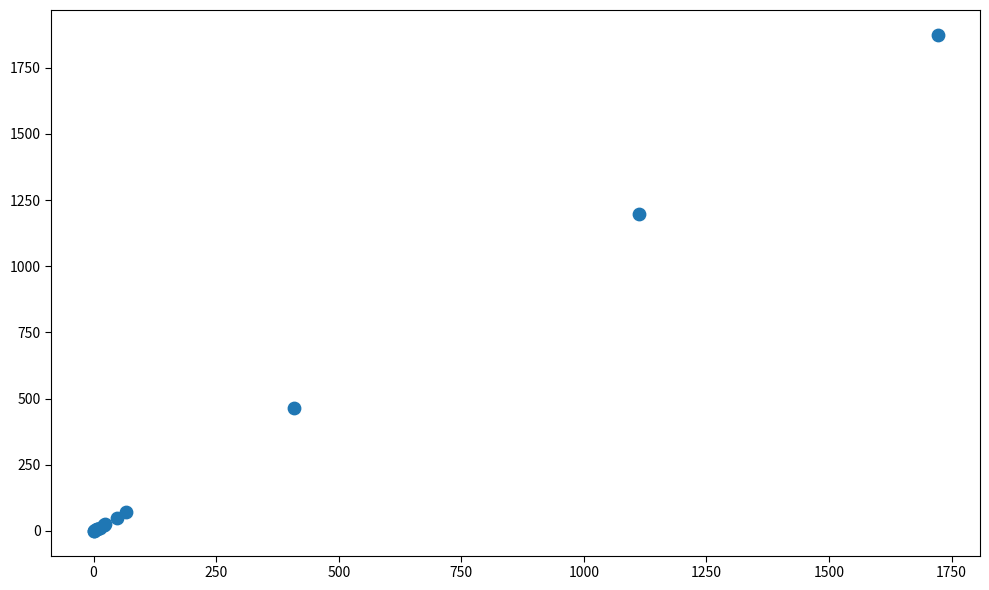

What Y value in the scatter plot is closest to 937?

1197